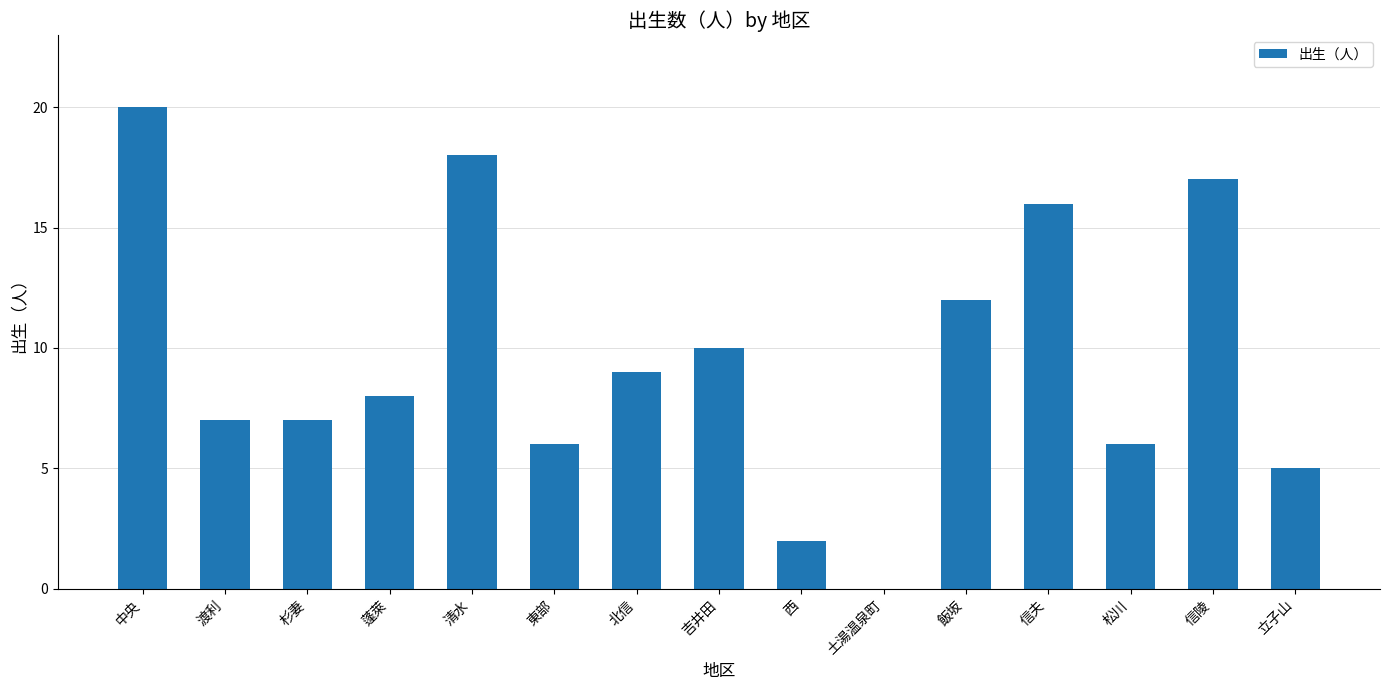

Reading right to left, transcribe all the data shown in this chart.

立子山=5	信陵=17	松川=6	信夫=16	飯坂=12	土湯温泉町=0	西=2	吉井田=10	北信=9	東部=6	清水=18	蓬萊=8	杉妻=7	渡利=7	中央=20